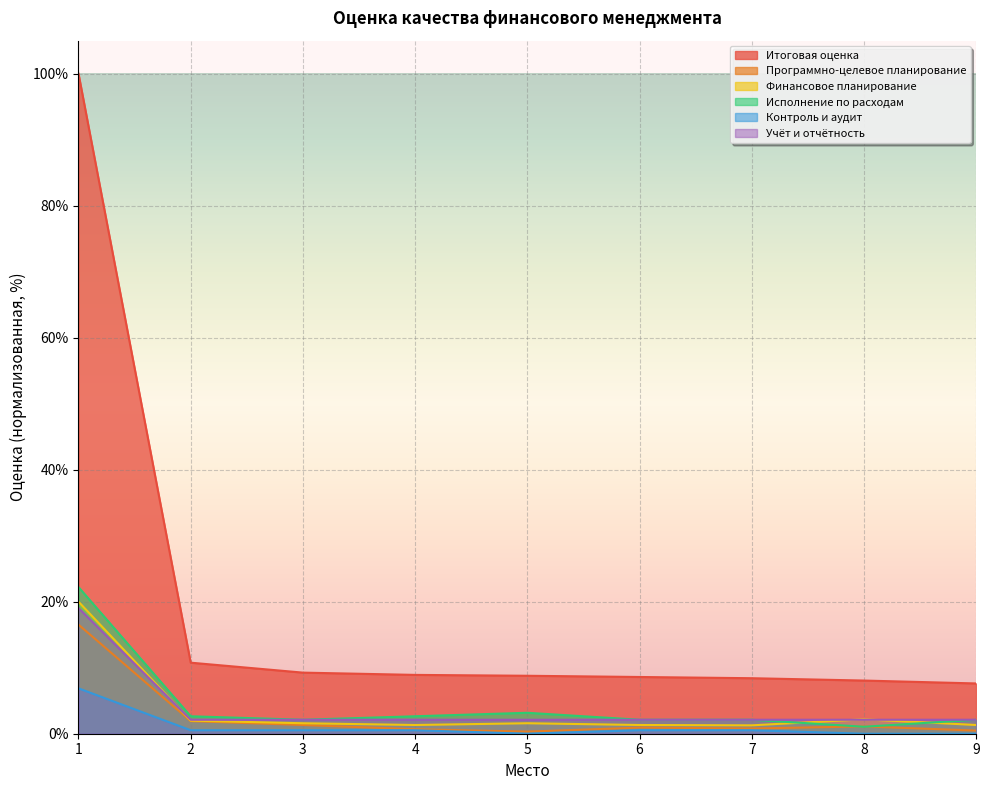

Read the Программно-целевое планирование value at 8.

1.1